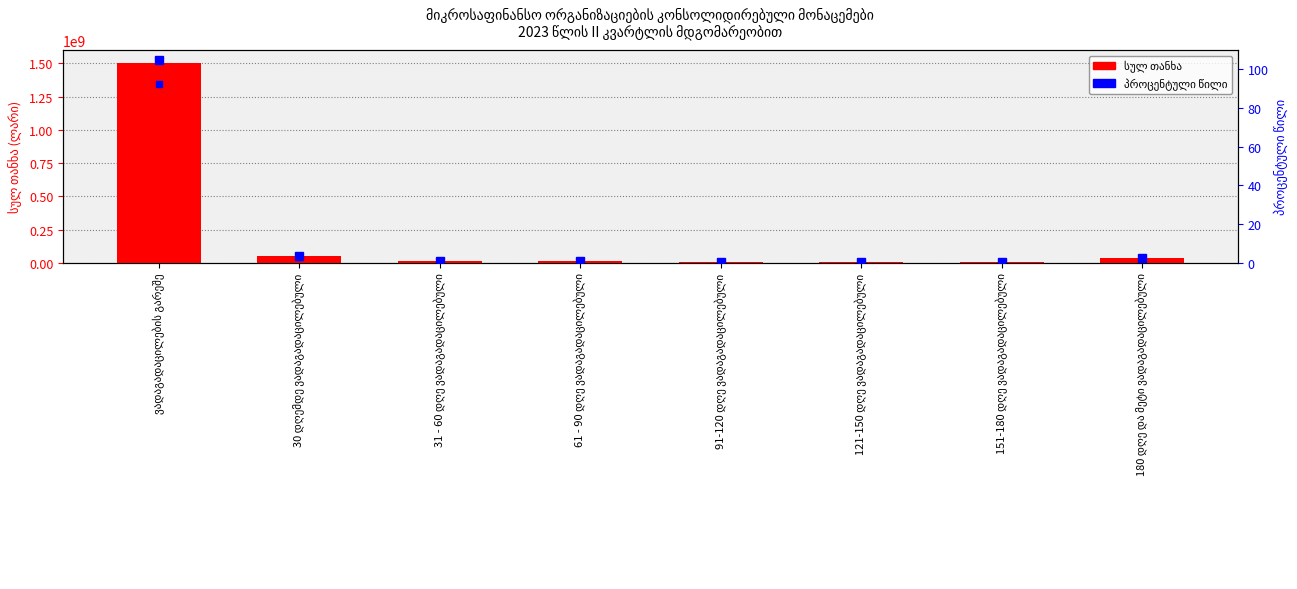

What are all the series names shown in the legend?

სულ თანხა, პროცენტული წილი